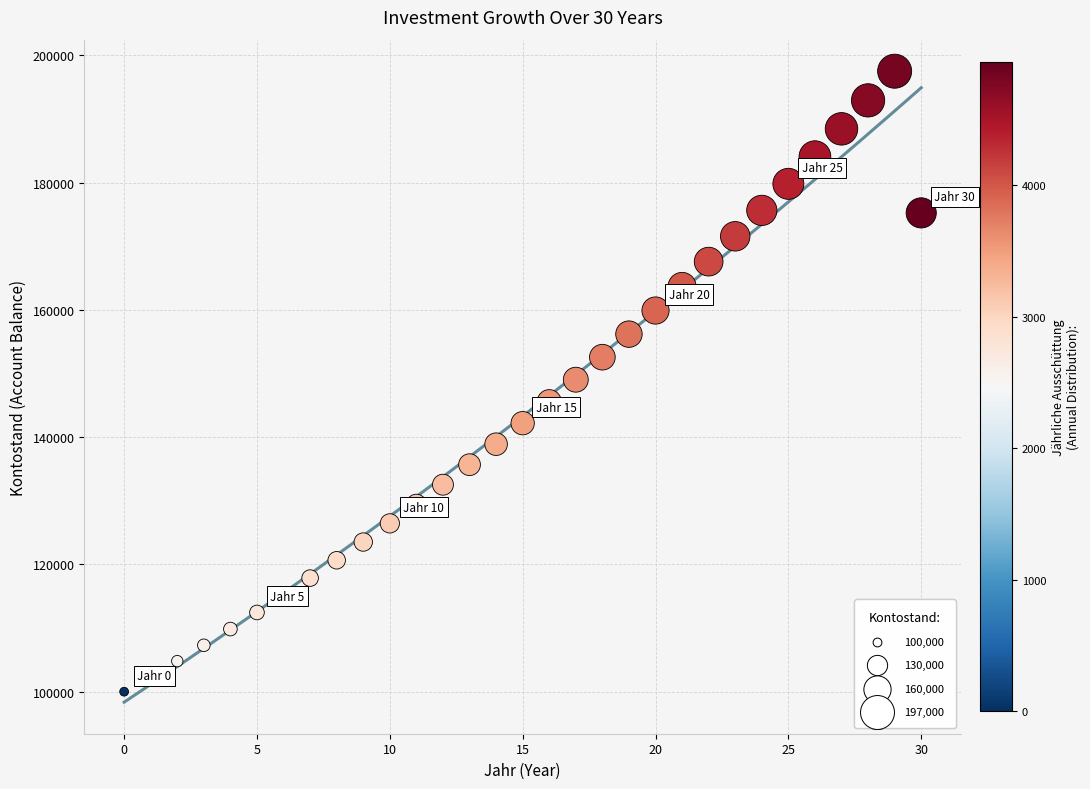

What is the range of Y values (max minus min)?

97525.7